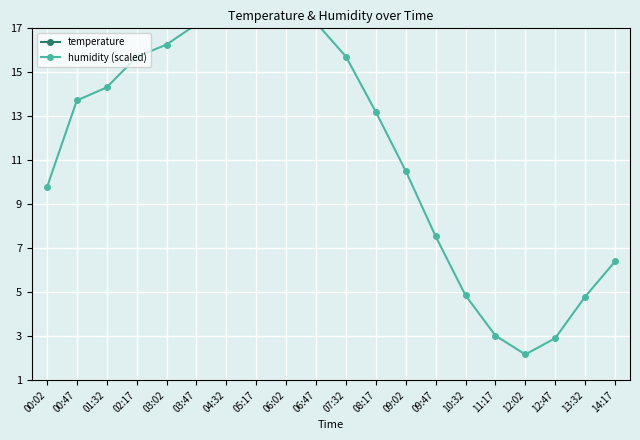

What is the approximate value of temperature at 03:02?

20.4